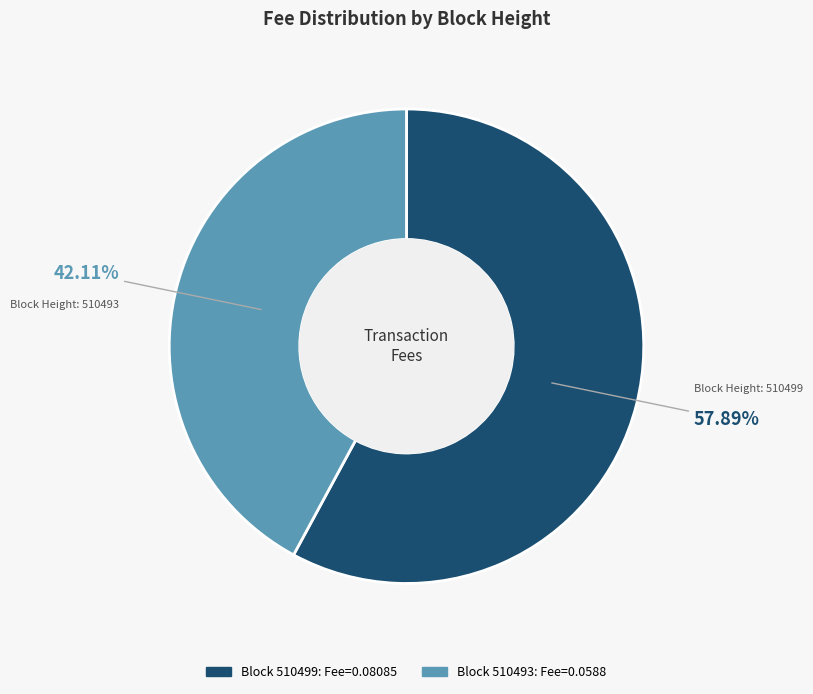

Is there any slice that represents more than half of the pie?

Yes